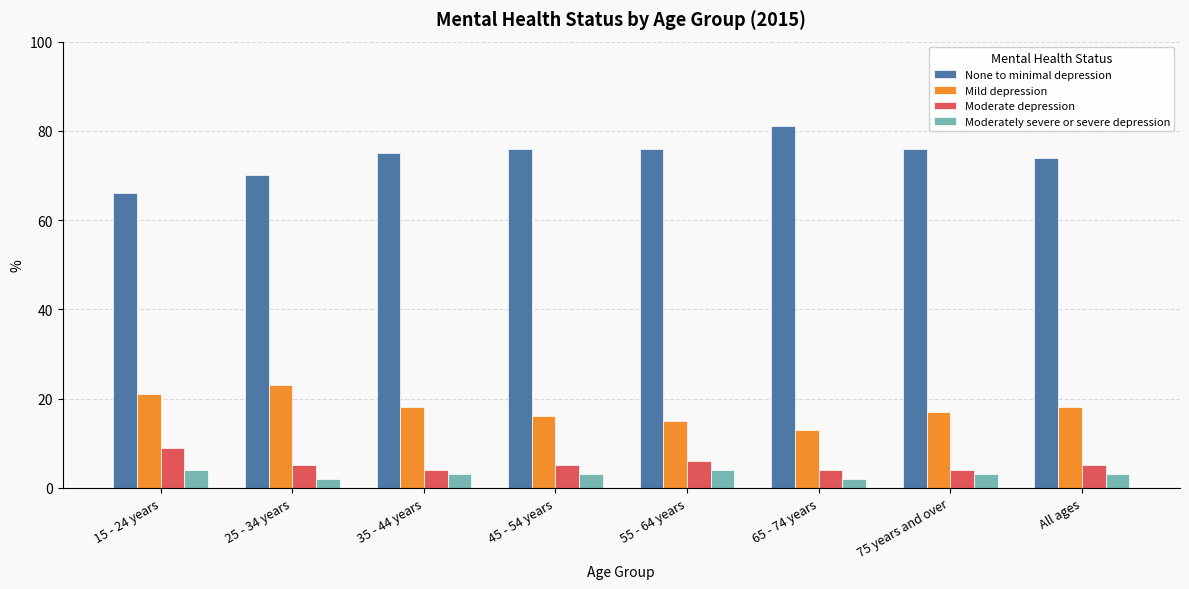

Rank the series by their maximum value, from highest to lowest.

None to minimal depression, Mild depression, Moderate depression, Moderately severe or severe depression